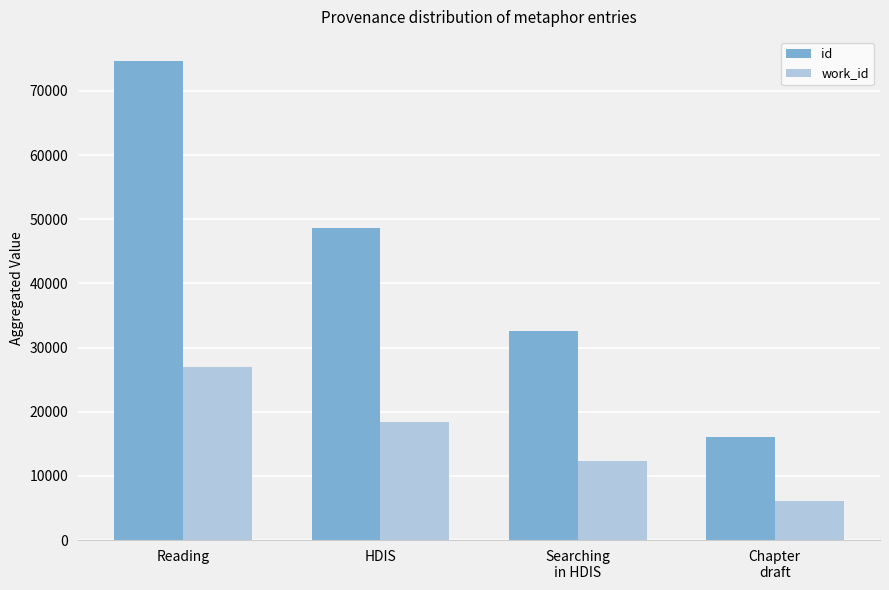

Which series changed the most between Searching
in HDIS and Chapter
draft?

id